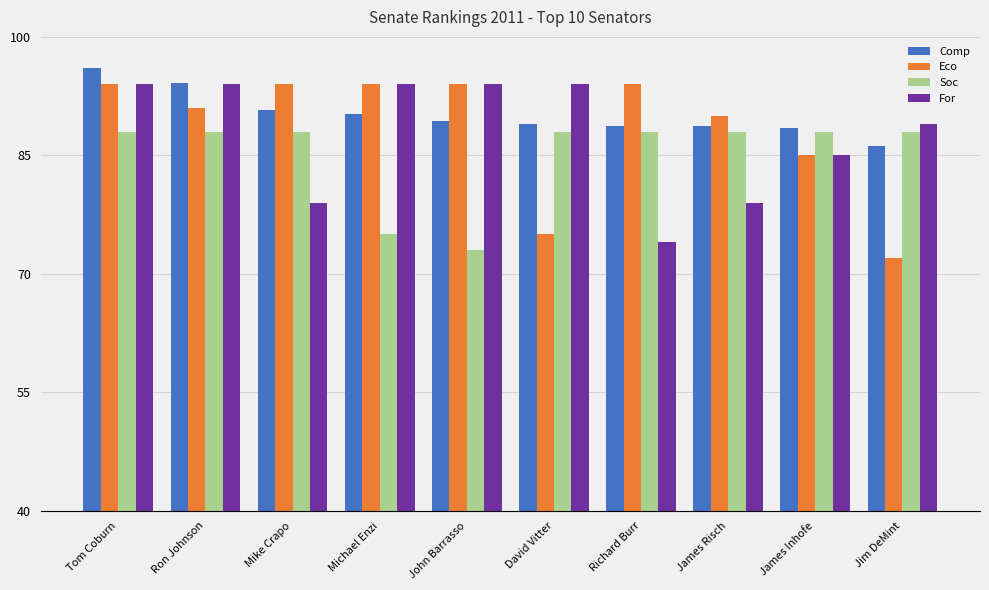

What is the difference between the highest and lowest values at Tom Coburn?

8.0